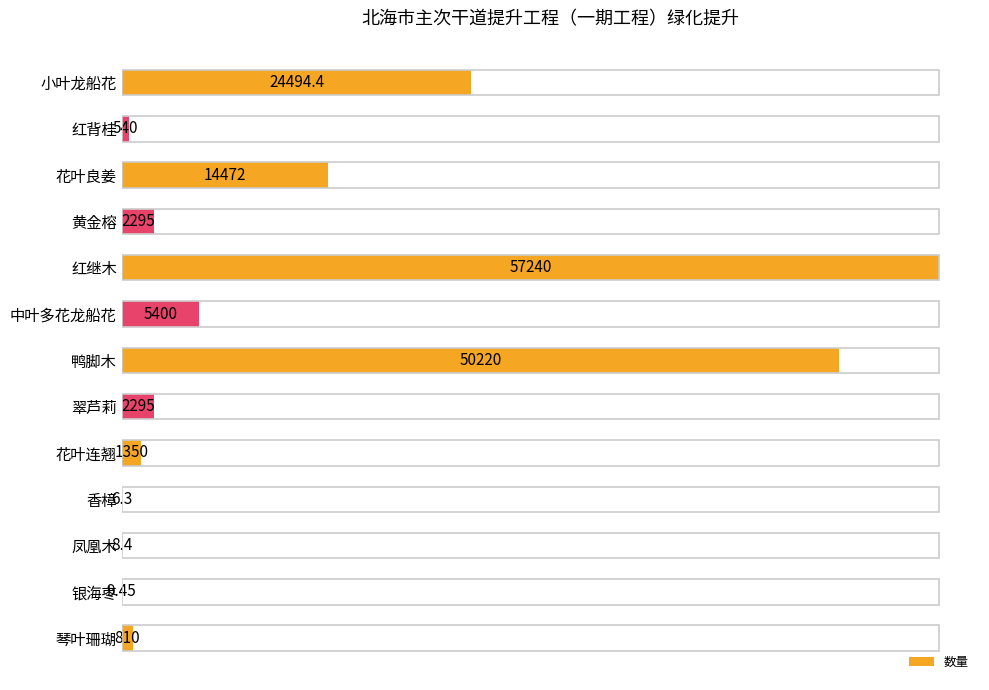

What is the average value?

12241.6